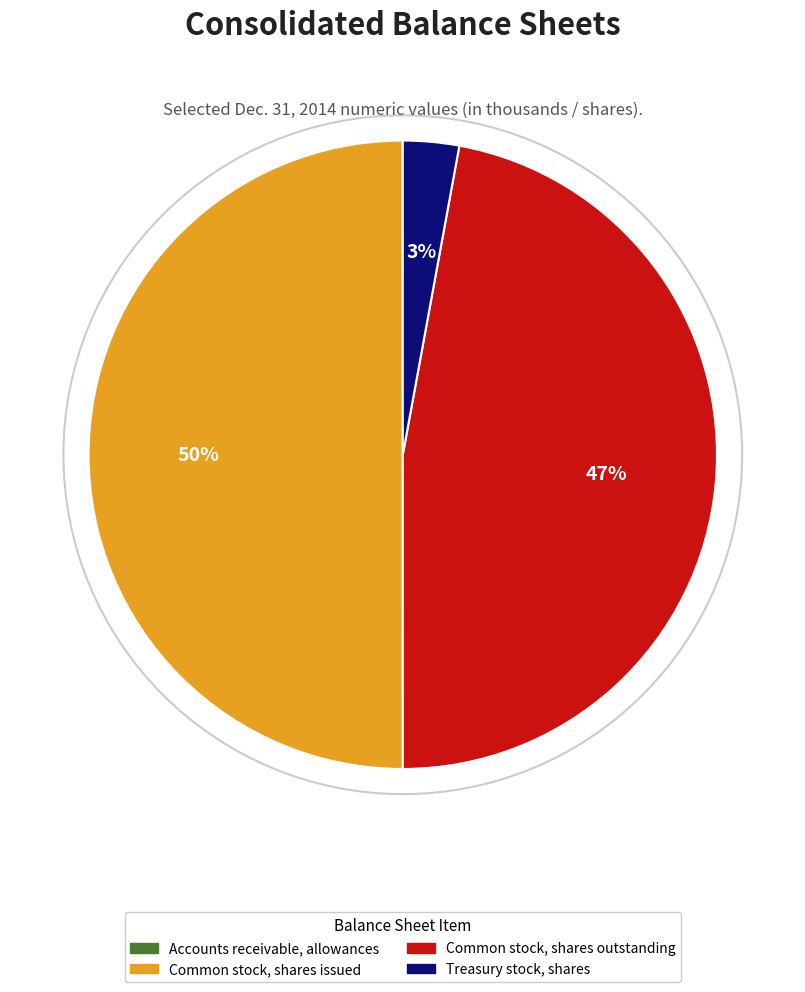

Is it true that Common stock, shares issued is 36% of the pie?

False